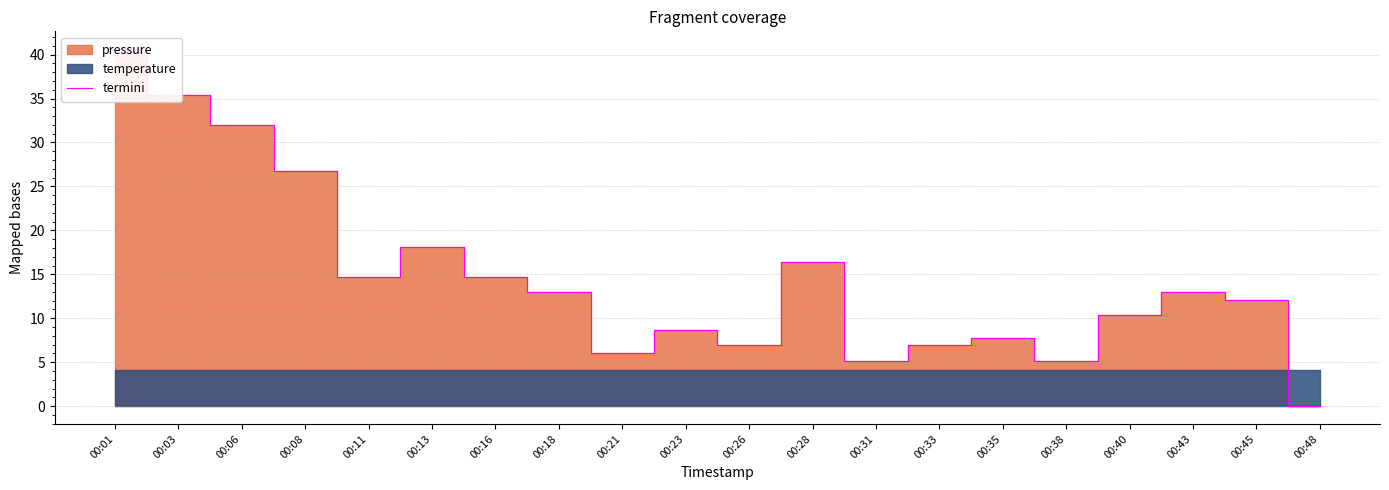

What is the maximum value shown in the chart?

40.6